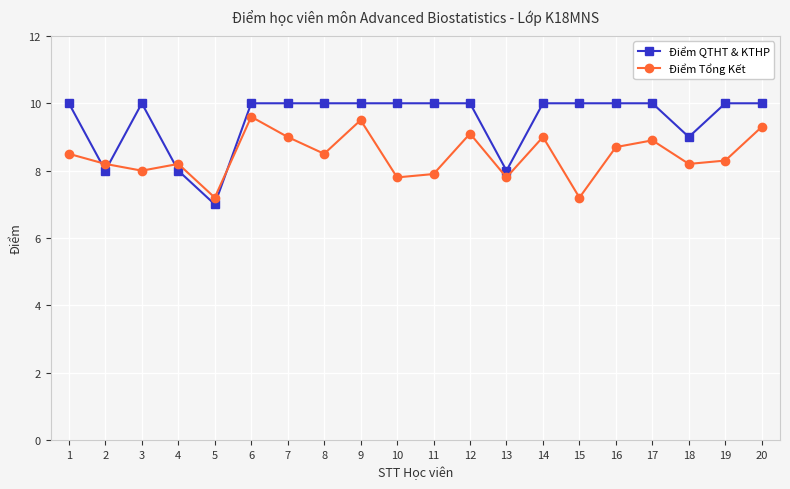

What is the difference between the highest and lowest values at 14?

1.0